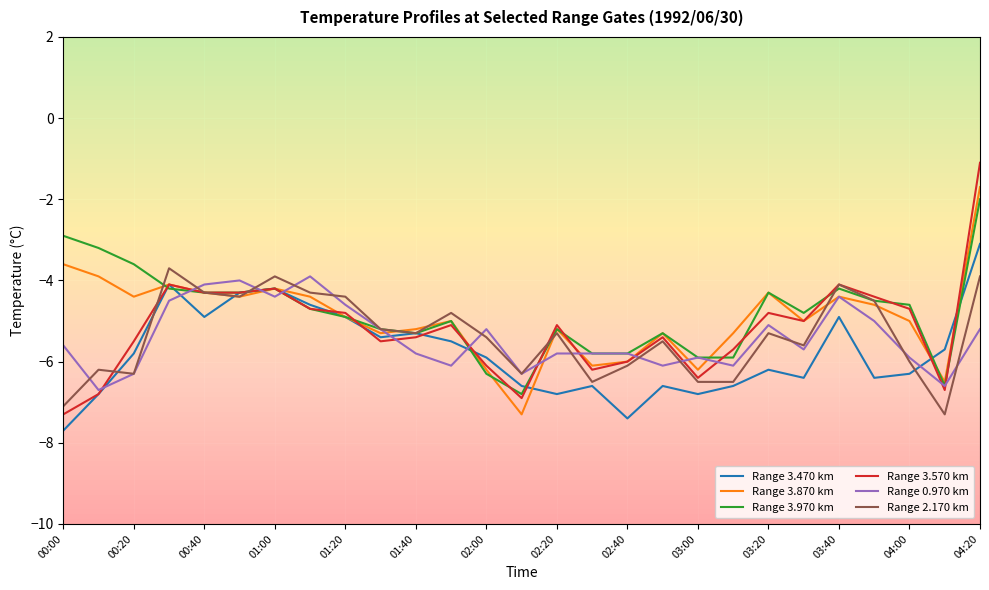

Which series has the widest spread of values?

Range 3.570 km